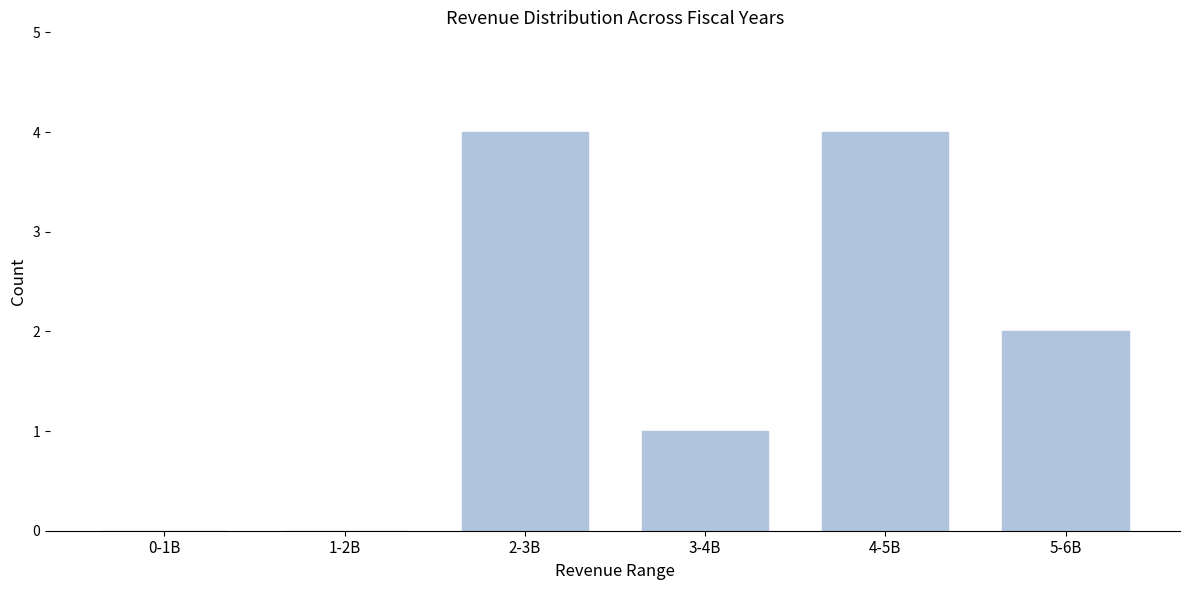

Reading right to left, extract all data points from this chart.

5-6B=2	4-5B=4	3-4B=1	2-3B=4	1-2B=0	0-1B=0